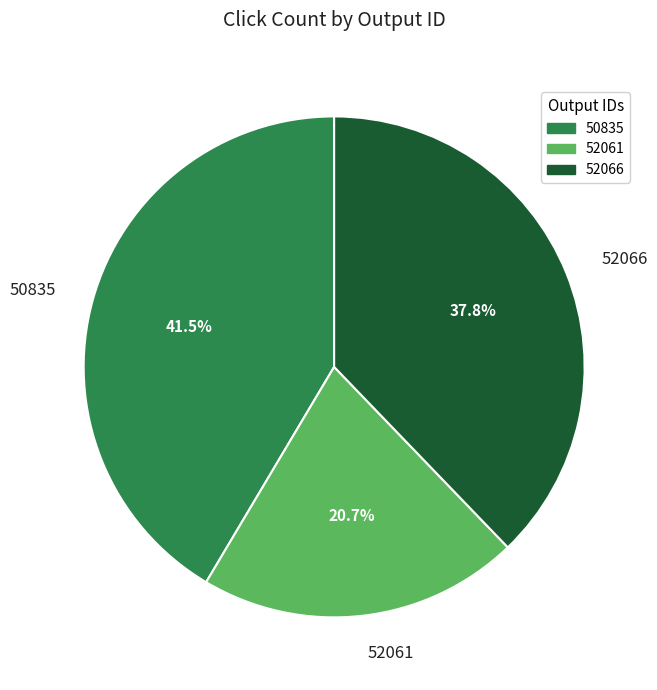

How many slices are in this pie chart?

3